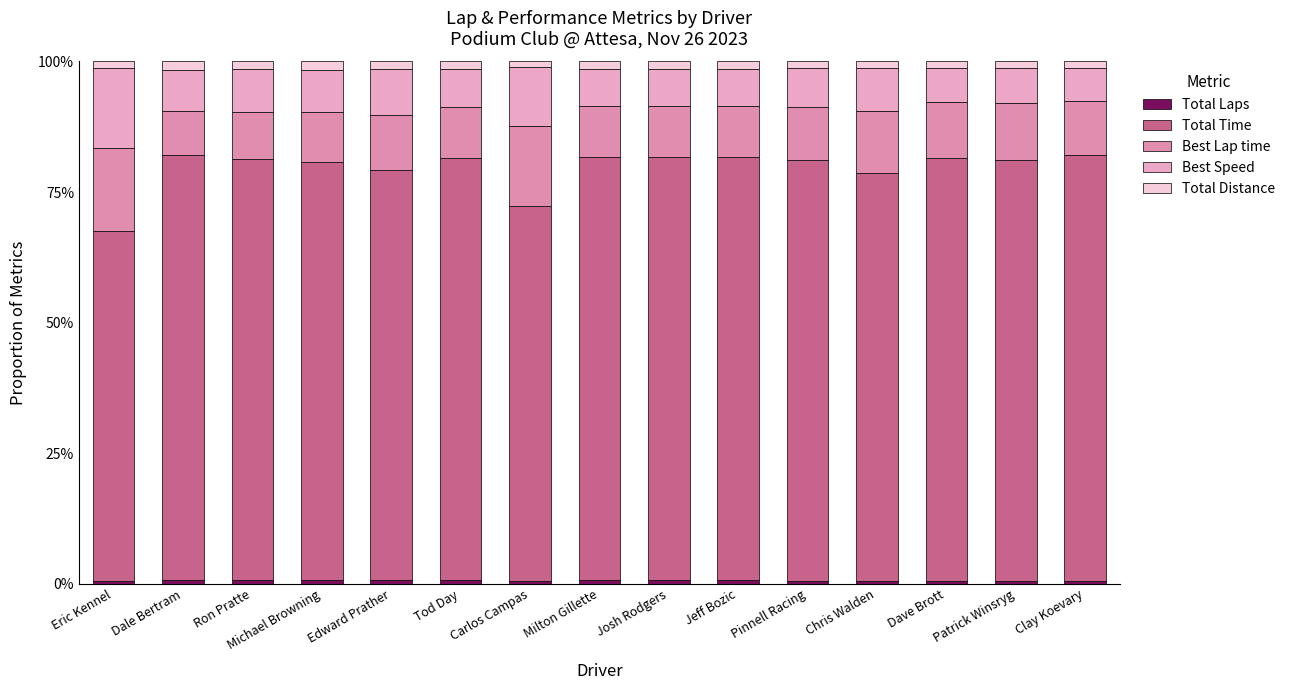

The value of Total Time at Edward Prather is 1.4. True or false?

False